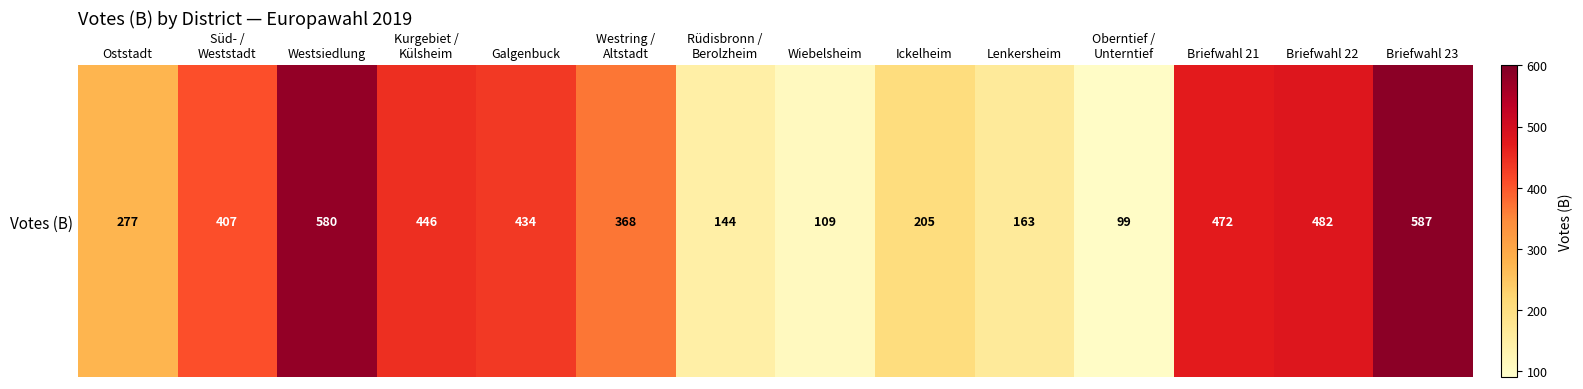

What is the approximate value at Briefwahl 22?

482